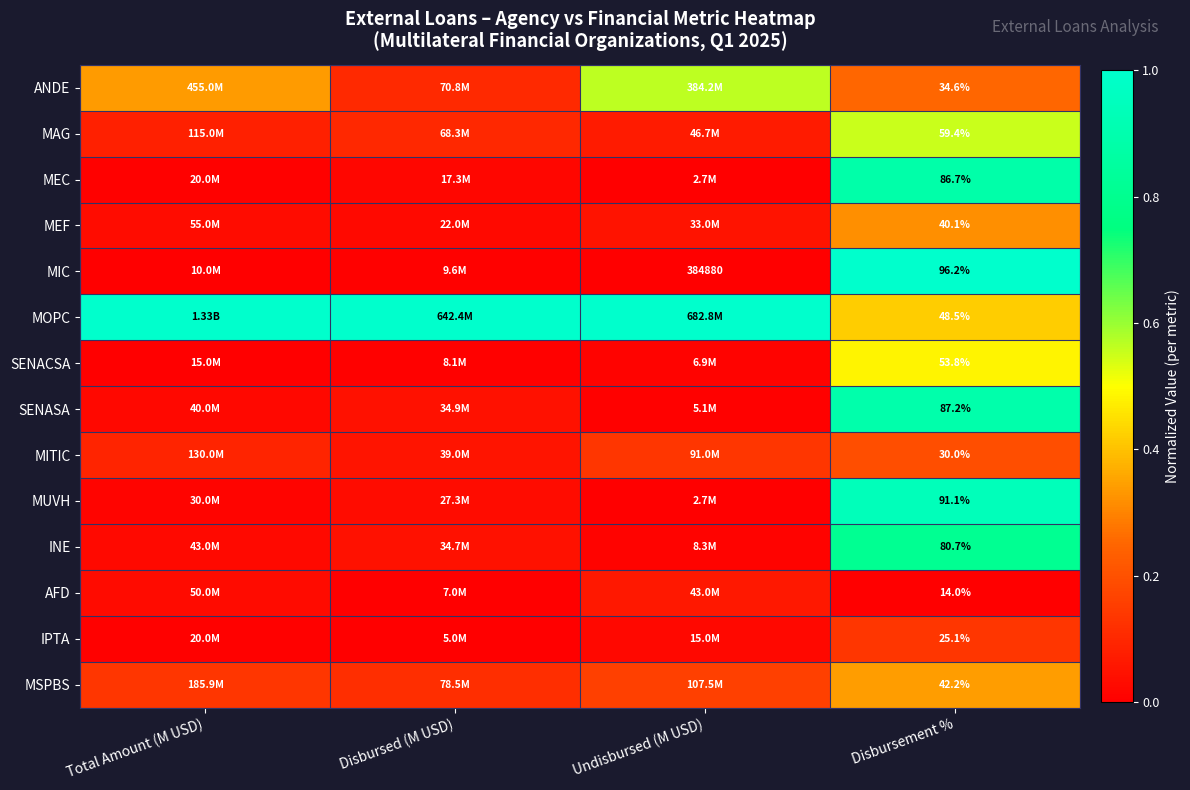

The value of MITIC at Undisbursed (M USD) is 0.1. True or false?

True